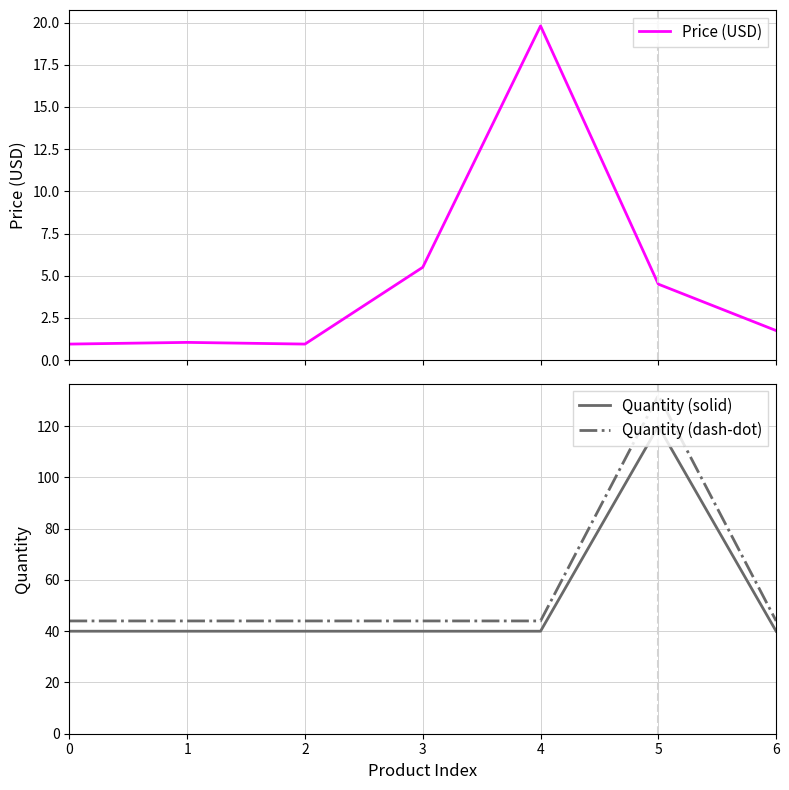

Is it true that Quantity (solid) equals 40.0 at 2?

True